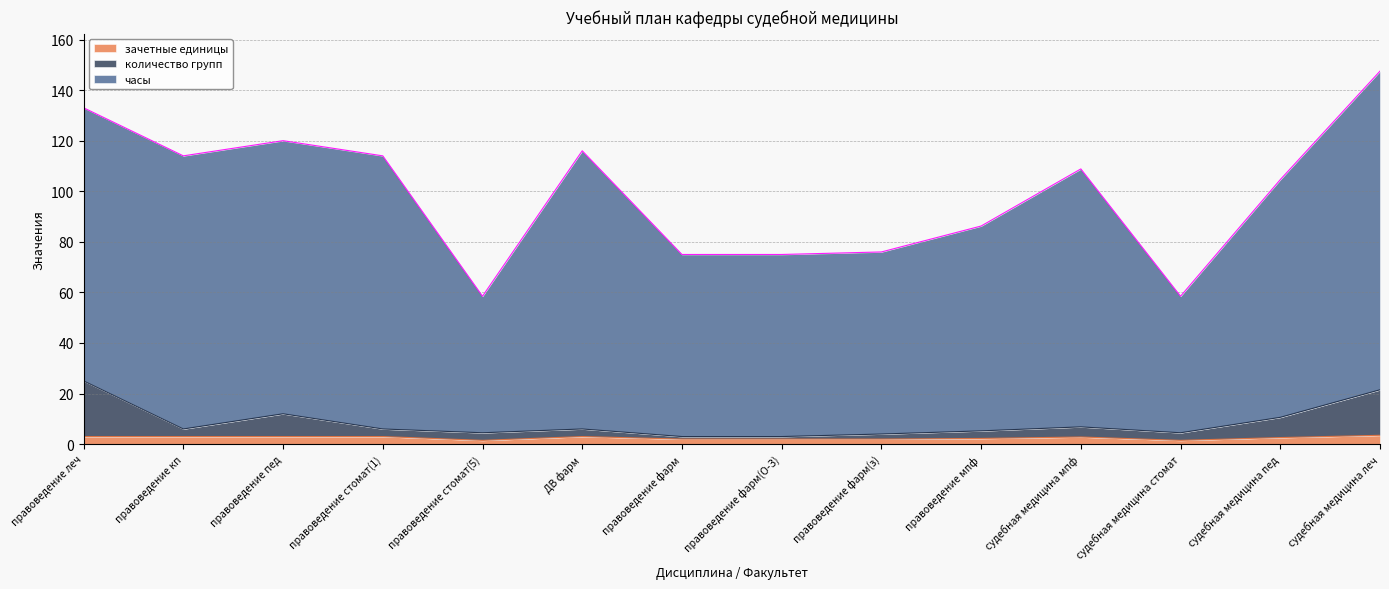

What position from the left is правоведение фарм(О-З)?

8